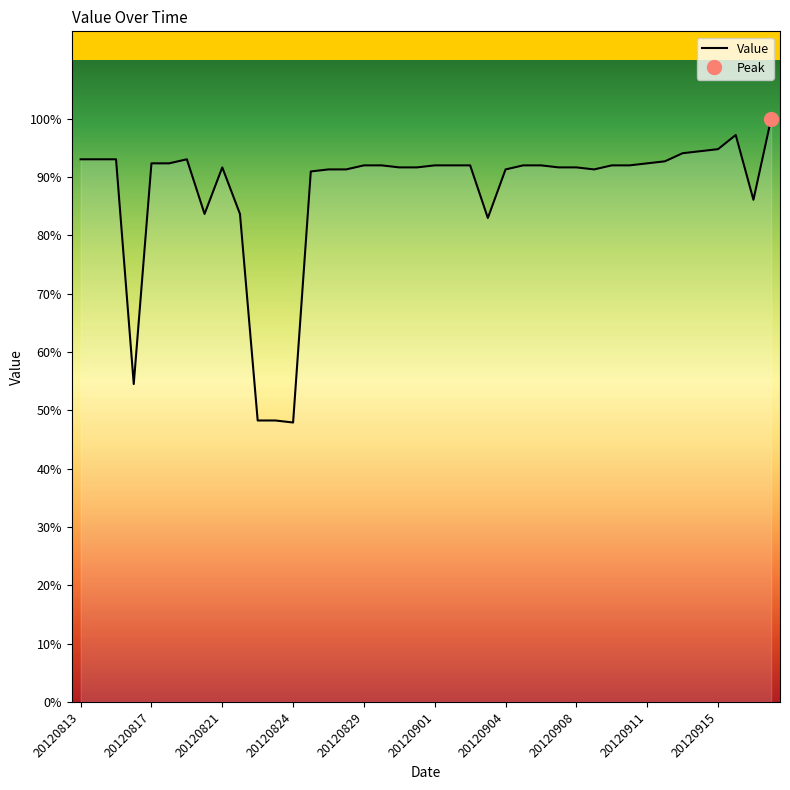

How many points are higher than both their immediate neighbors (excluding endpoints)?

3